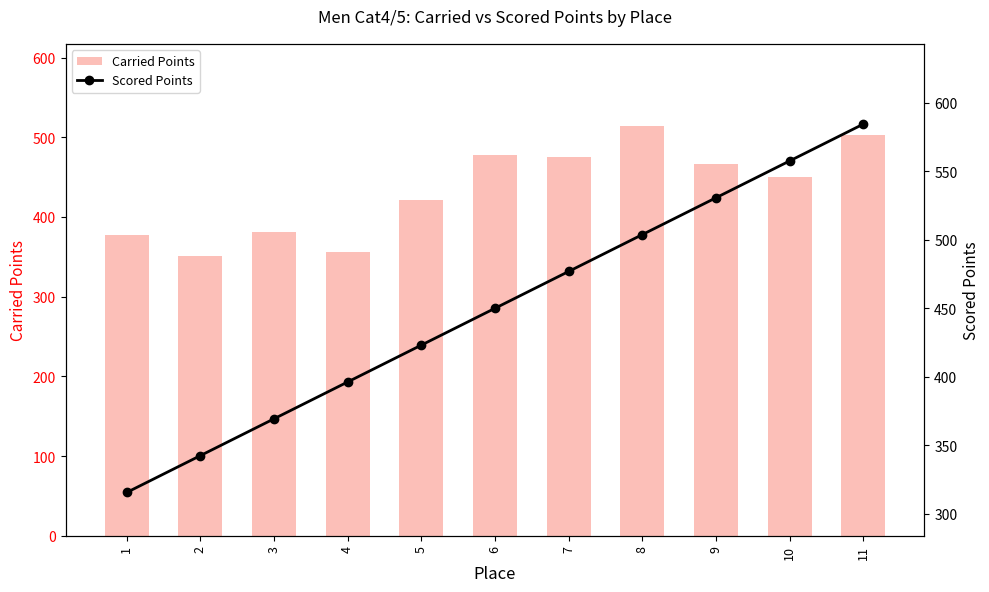

Rank the series by their maximum value, from highest to lowest.

Scored Points, Carried Points